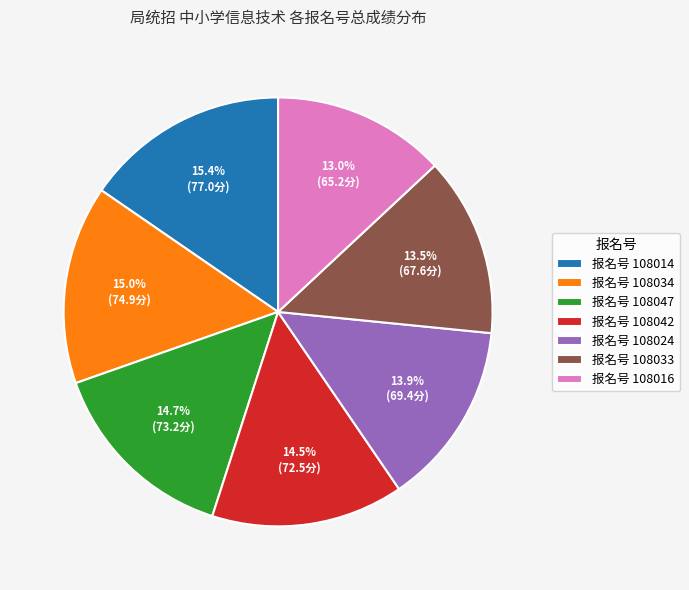

What is the ratio of the value at 报名号 108014 to the value at 报名号 108042?

1.1